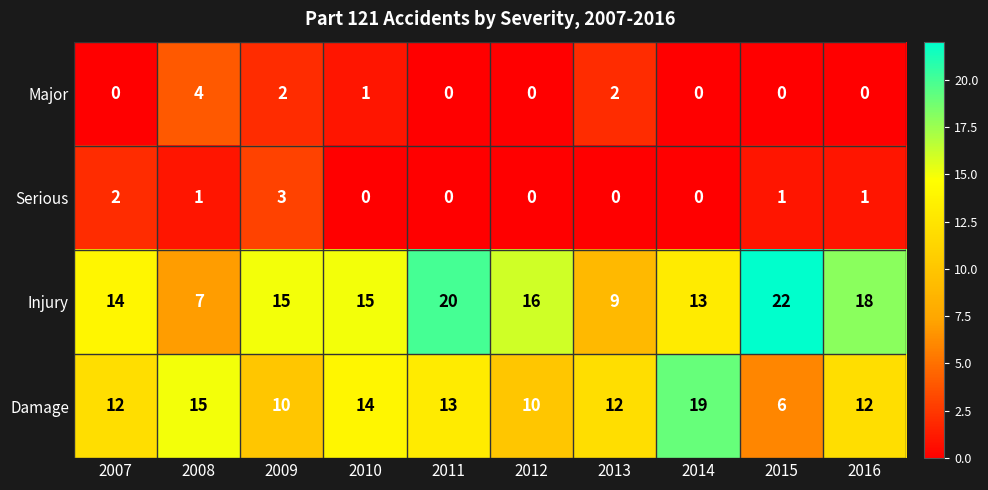

Which series has the widest spread of values?

Injury